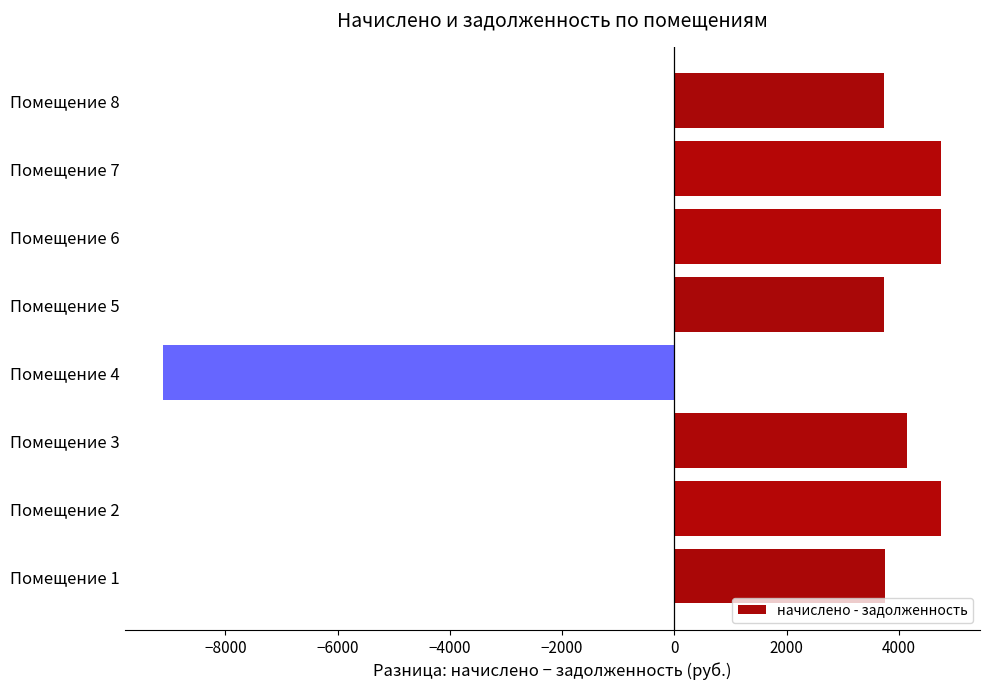

The value at Помещение 8 is 3734.6. True or false?

True